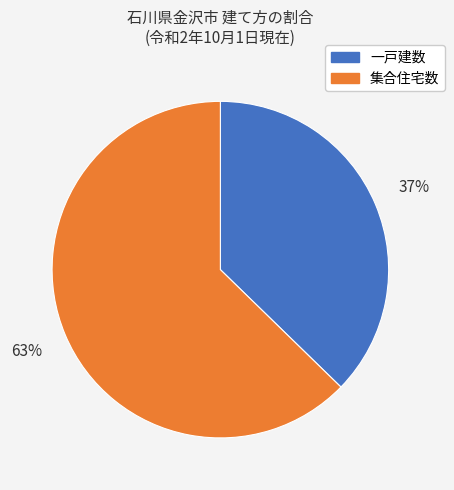

The 集合住宅数 slice represents 63% of the pie. True or false?

True